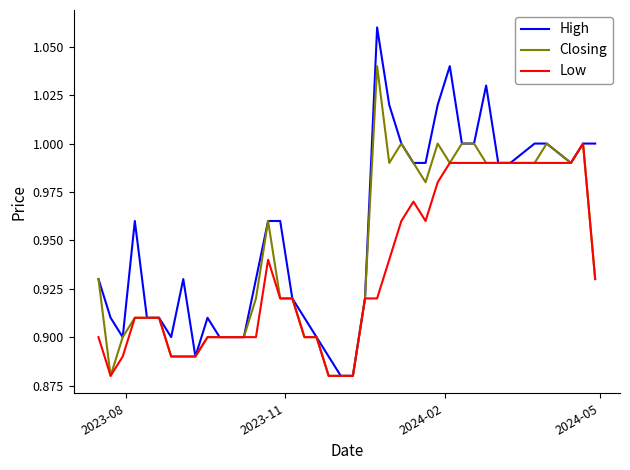

List the series in order of their overall mean, lowest first.

Low, Closing, High